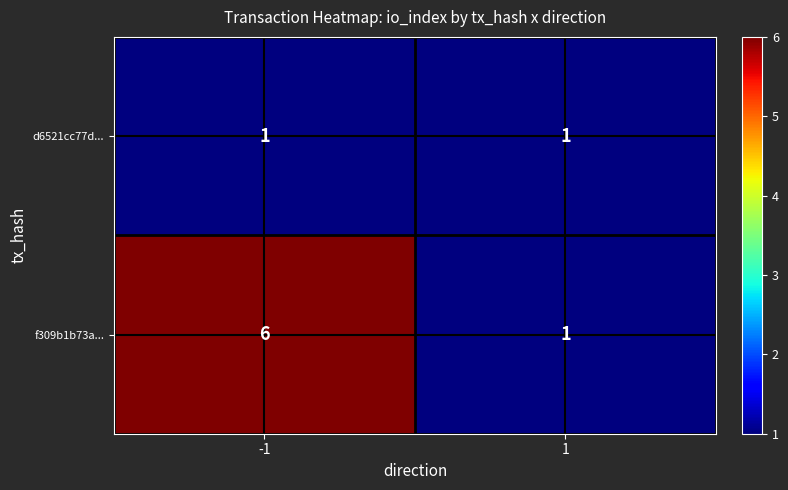

Between -1 and 1, which series saw the biggest shift?

f309b1b73a...